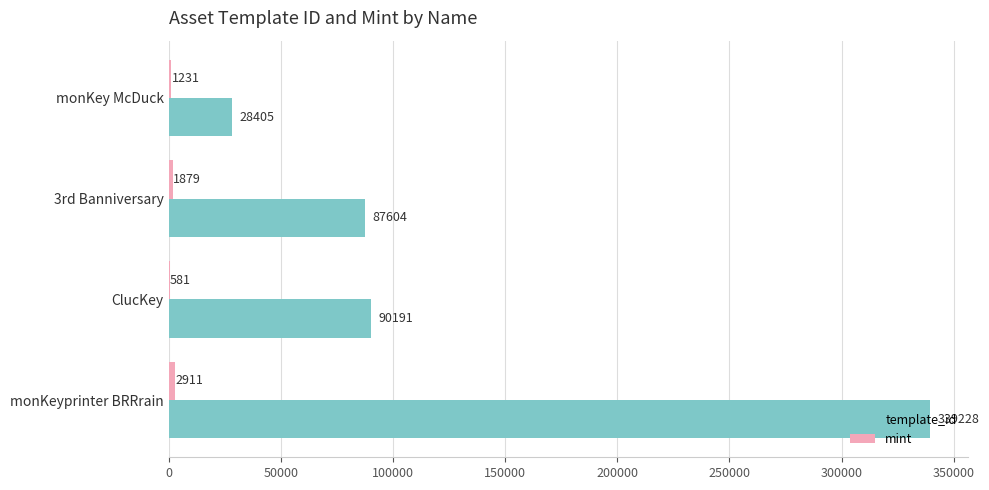

What is the total value across all series at monKey McDuck?

29636